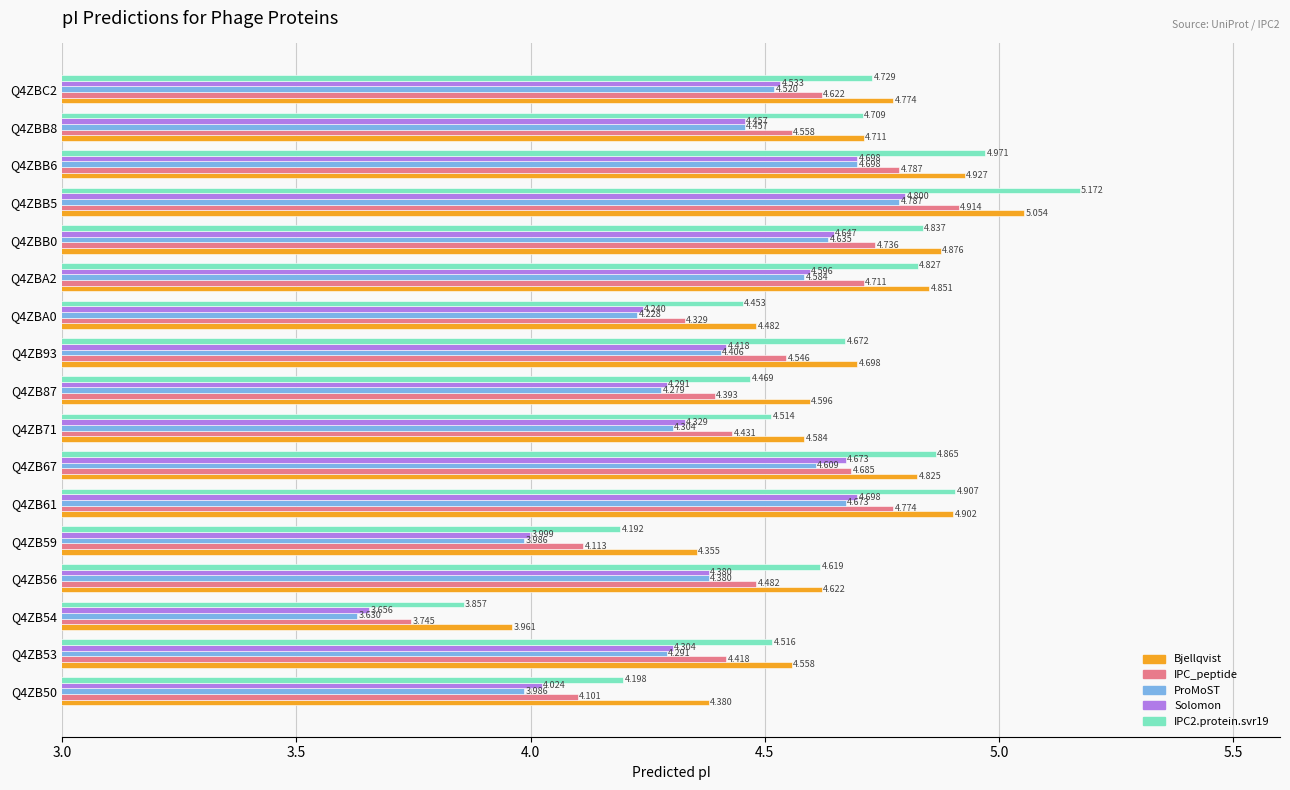

Is the value of Solomon at Q4ZB54 greater than the value of ProMoST at Q4ZBB8?

No